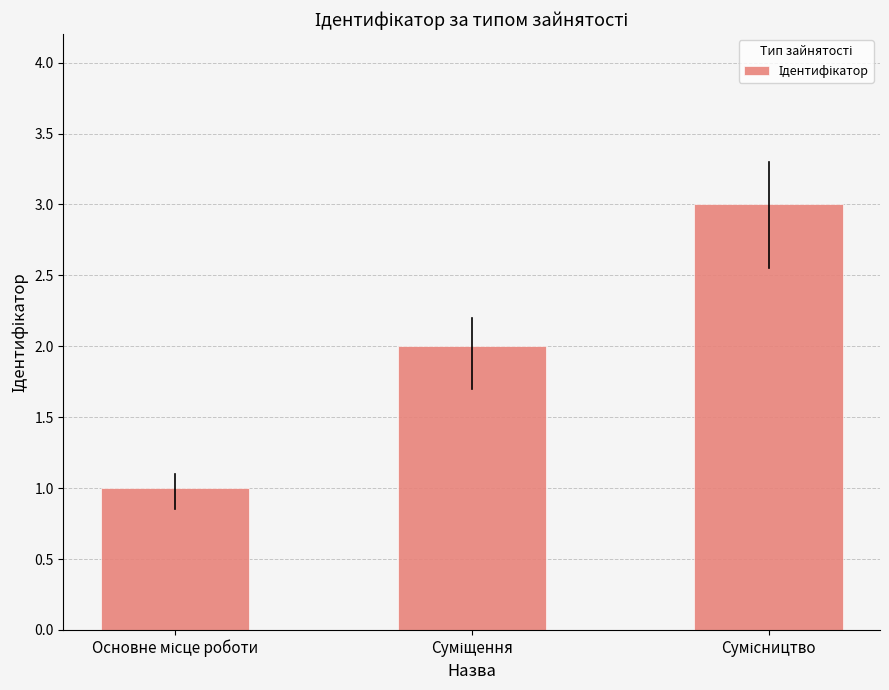

Reading left to right, extract all data points from this chart.

1	2	3